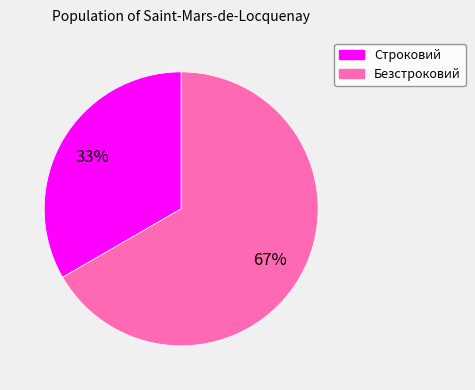

Which slice represents more than half of the pie?

Безстроковий